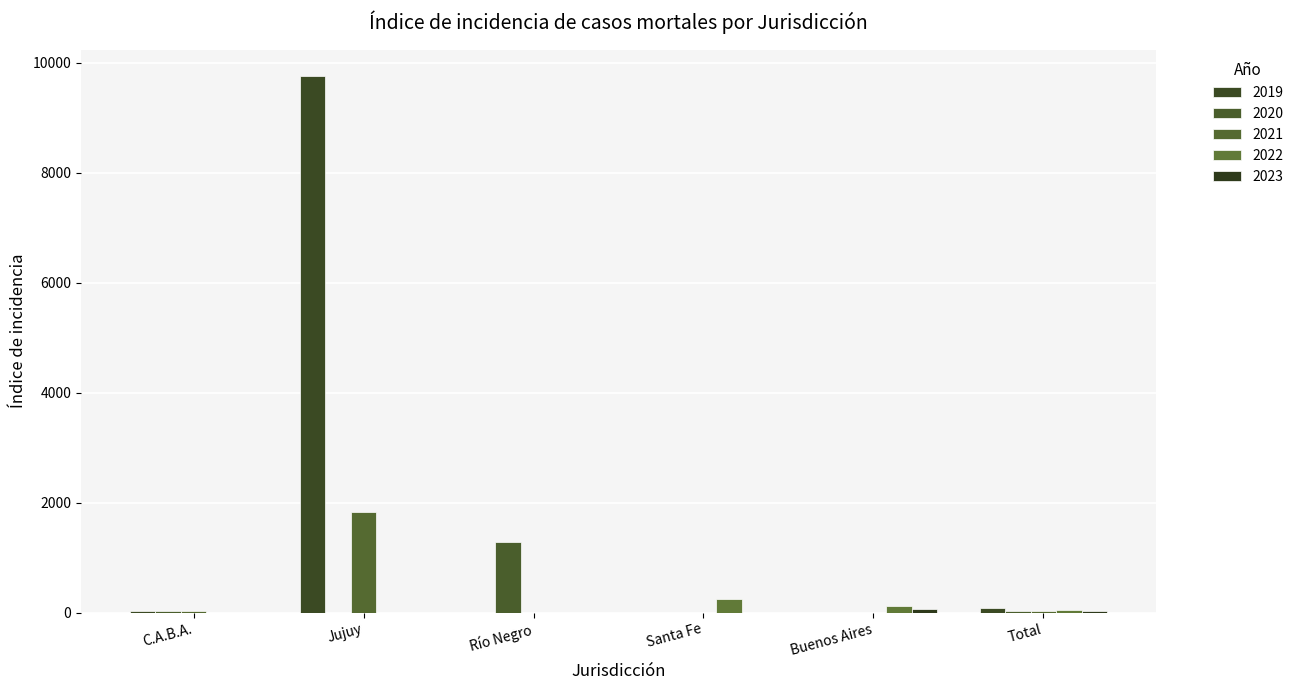

How many series are shown in this chart?

5